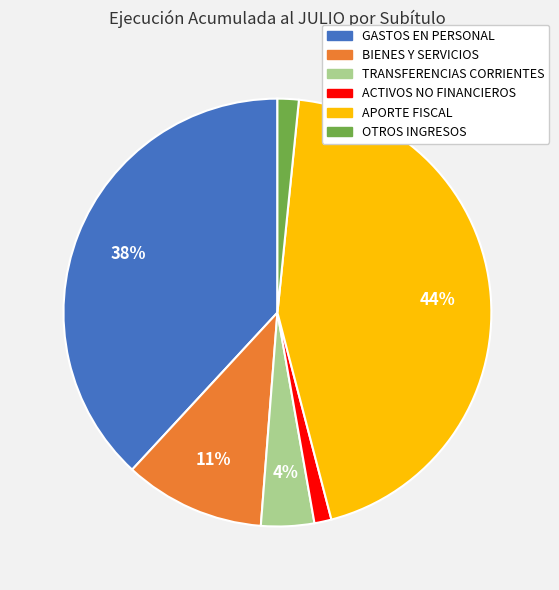

Is there a majority slice in this chart?

No